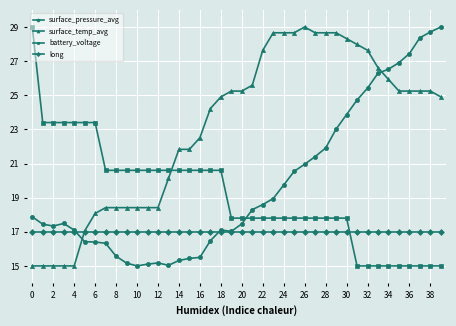

What is the greatest value displayed?

29.0